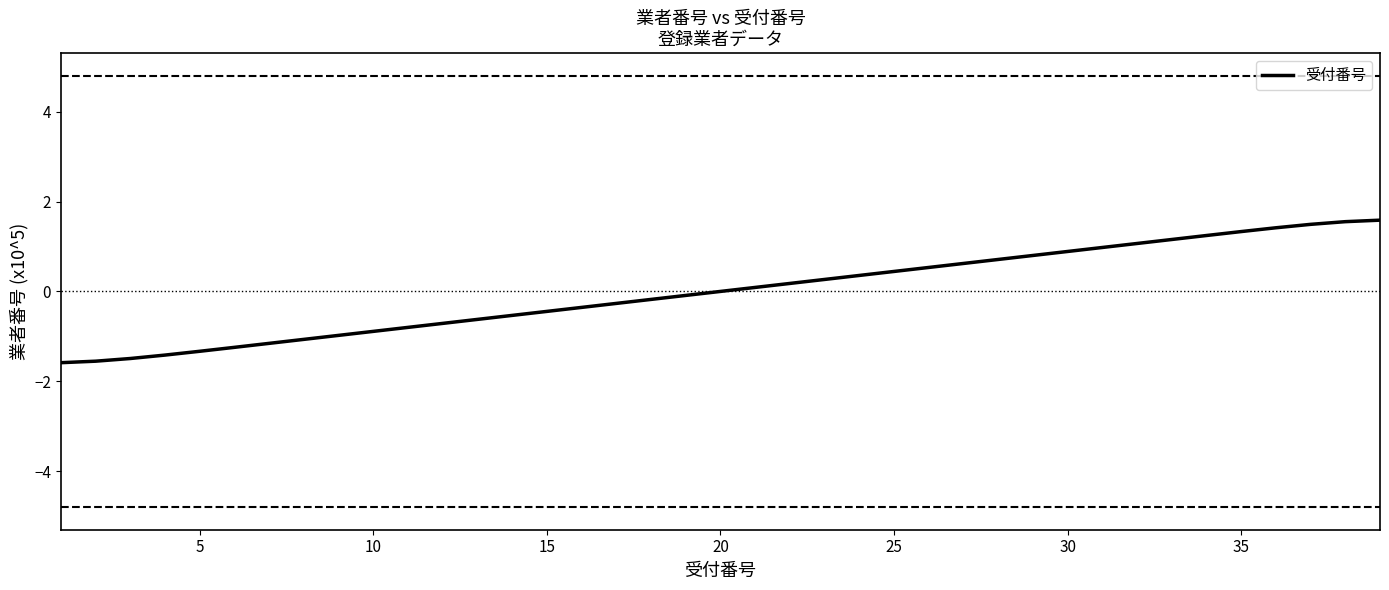

Reading left to right, extract all data points from this chart.

-1.6	-1.6	-1.5	-1.4	-1.3	-1.2	-1.2	-1.1	-1.0	-0.9	-0.8	-0.7	-0.6	-0.5	-0.4	-0.4	-0.3	-0.2	-0.1	0.0	0.1	0.2	0.3	0.4	0.4	0.5	0.6	0.7	0.8	0.9	1.0	1.1	1.2	1.2	1.3	1.4	1.5	1.6	1.6